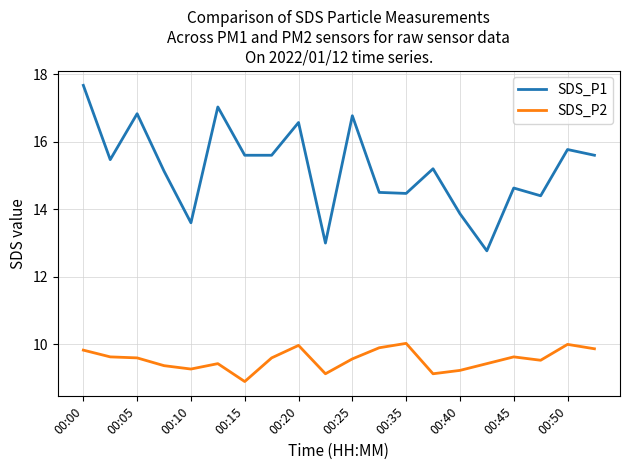

True or false: SDS_P2 and SDS_P1 intersect in this chart.

False